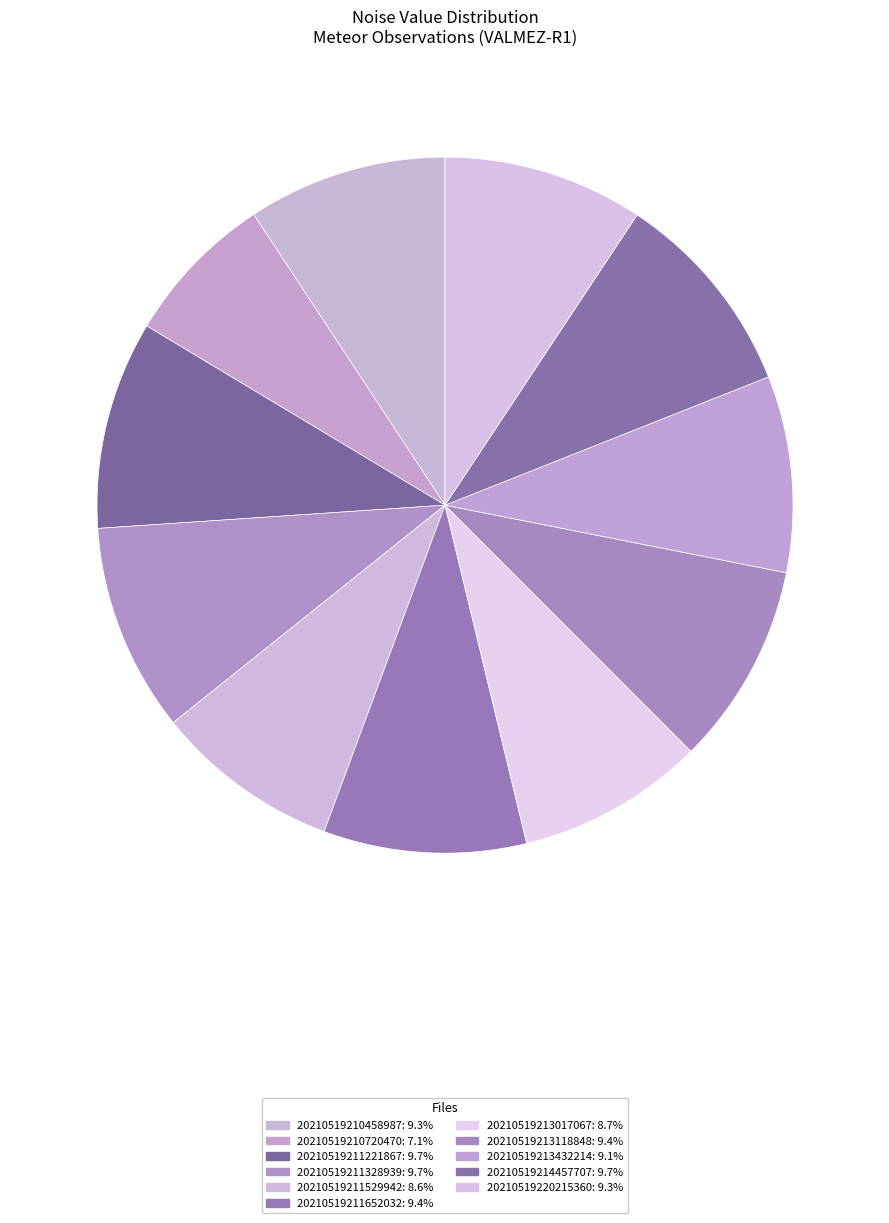

Rank the categories by value from highest to lowest.

20210519214457707, 20210519211328939, 20210519211221867, 20210519211652032, 20210519213118848, 20210519220215360, 20210519210458987, 20210519213432214, 20210519213017067, 20210519211529942, 20210519210720470